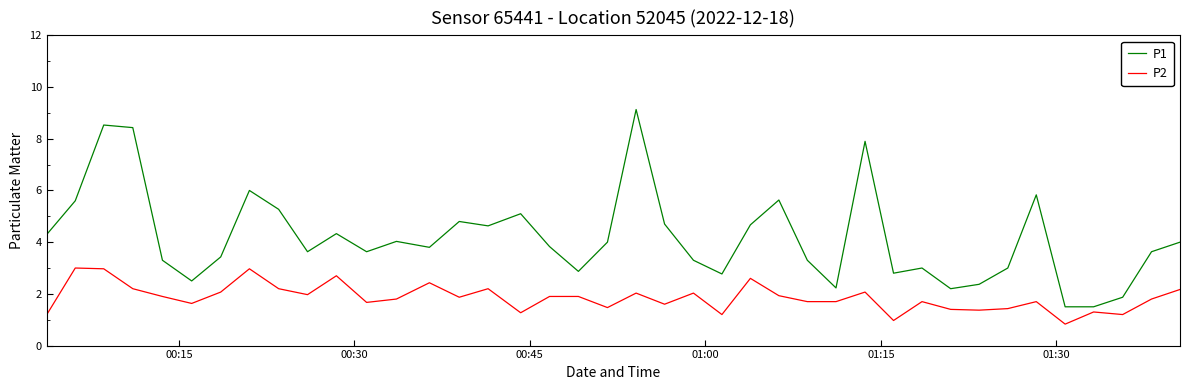

List the series in order of their overall mean, highest first.

P1, P2